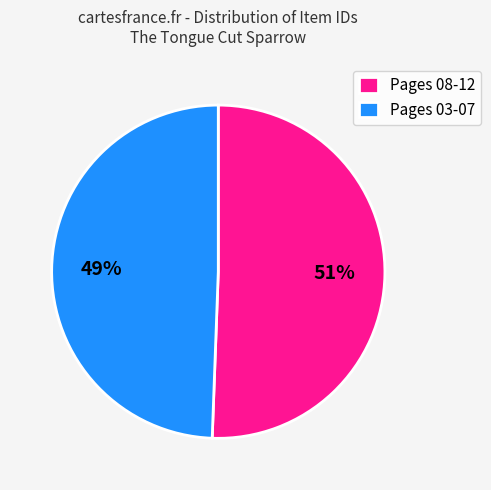

Which slice is the largest?

Pages 08-12